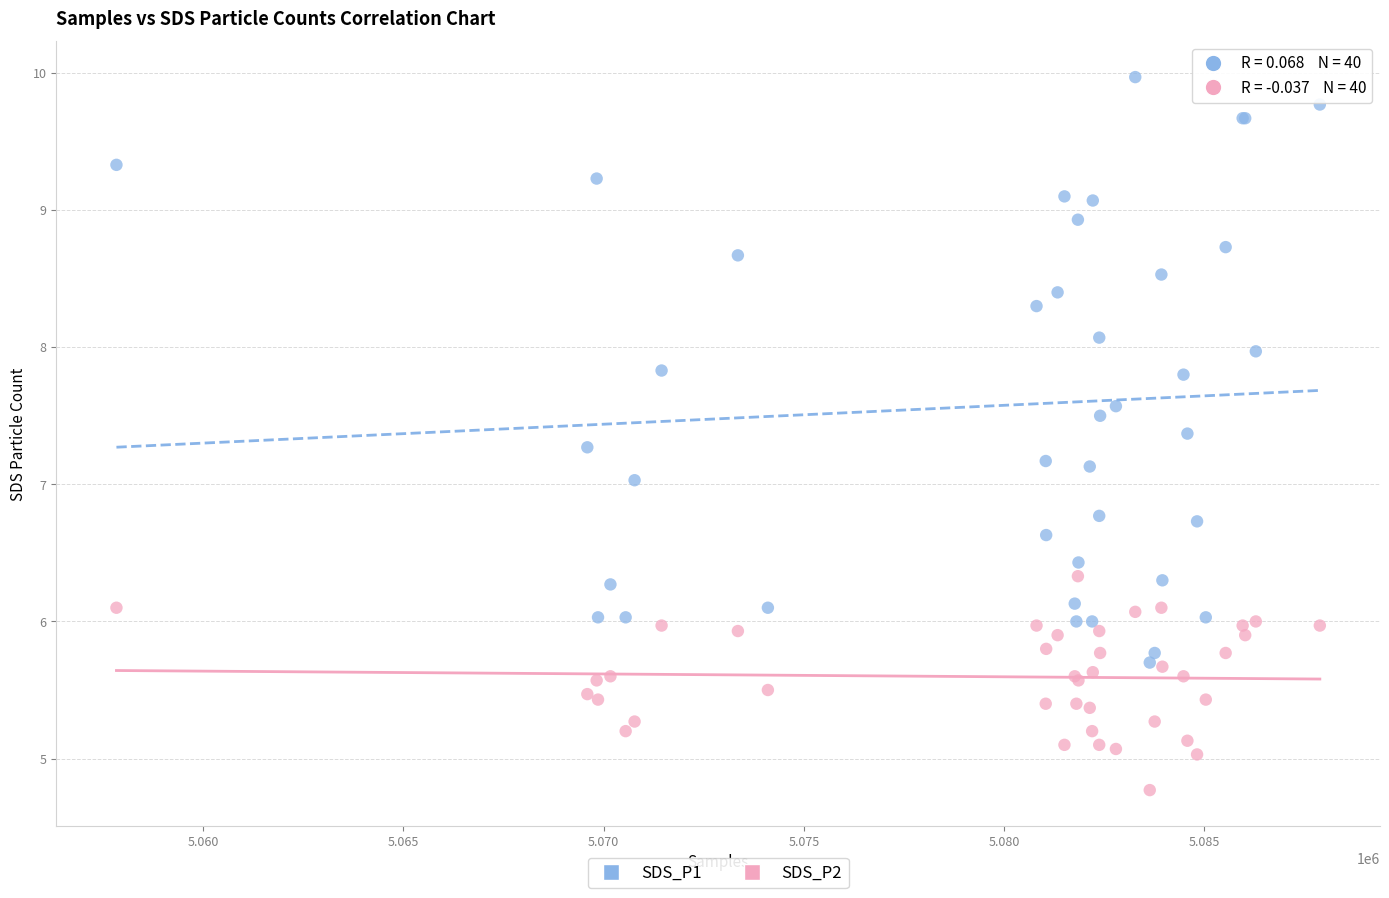

Which series reaches the minimum Y coordinate?

SDS_P2